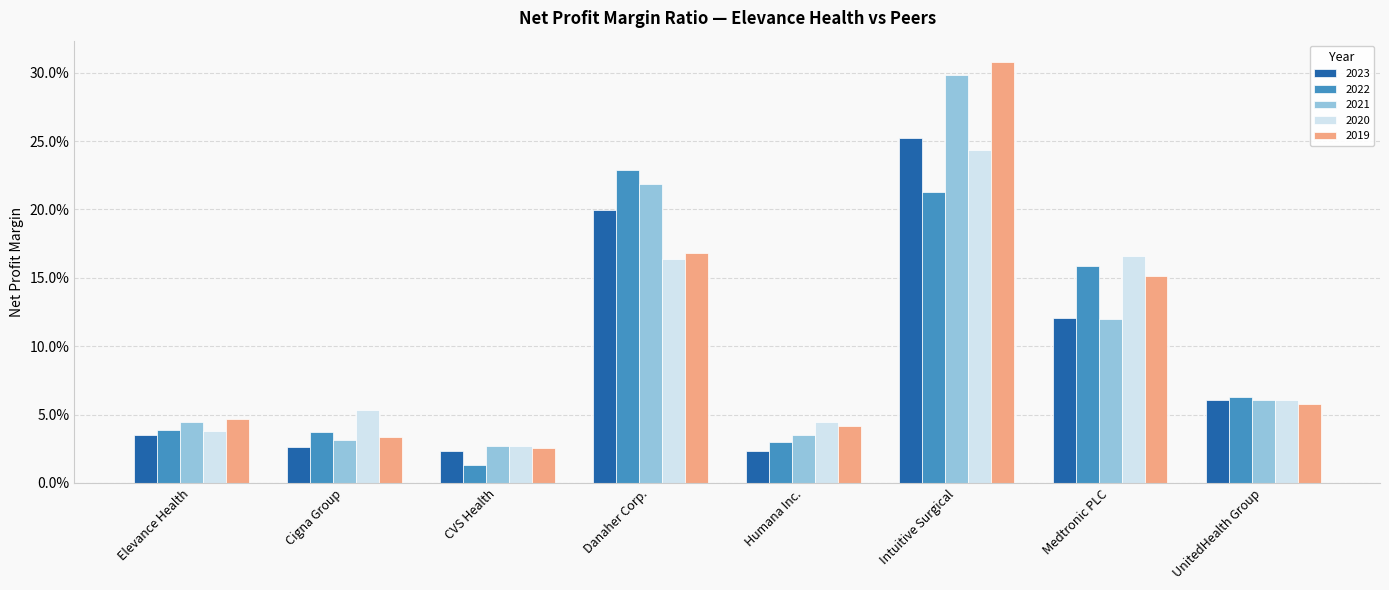

Reading left to right, what are all the values shown in this chart?

2023: Elevance Health=0.0	Cigna Group=0.0	CVS Health=0.0	Danaher Corp.=0.2	Humana Inc.=0.0	Intuitive Surgical=0.3	Medtronic PLC=0.1	UnitedHealth Group=0.1
2022: Elevance Health=0.0	Cigna Group=0.0	CVS Health=0.0	Danaher Corp.=0.2	Humana Inc.=0.0	Intuitive Surgical=0.2	Medtronic PLC=0.2	UnitedHealth Group=0.1
2021: Elevance Health=0.0	Cigna Group=0.0	CVS Health=0.0	Danaher Corp.=0.2	Humana Inc.=0.0	Intuitive Surgical=0.3	Medtronic PLC=0.1	UnitedHealth Group=0.1
2020: Elevance Health=0.0	Cigna Group=0.1	CVS Health=0.0	Danaher Corp.=0.2	Humana Inc.=0.0	Intuitive Surgical=0.2	Medtronic PLC=0.2	UnitedHealth Group=0.1
2019: Elevance Health=0.0	Cigna Group=0.0	CVS Health=0.0	Danaher Corp.=0.2	Humana Inc.=0.0	Intuitive Surgical=0.3	Medtronic PLC=0.2	UnitedHealth Group=0.1